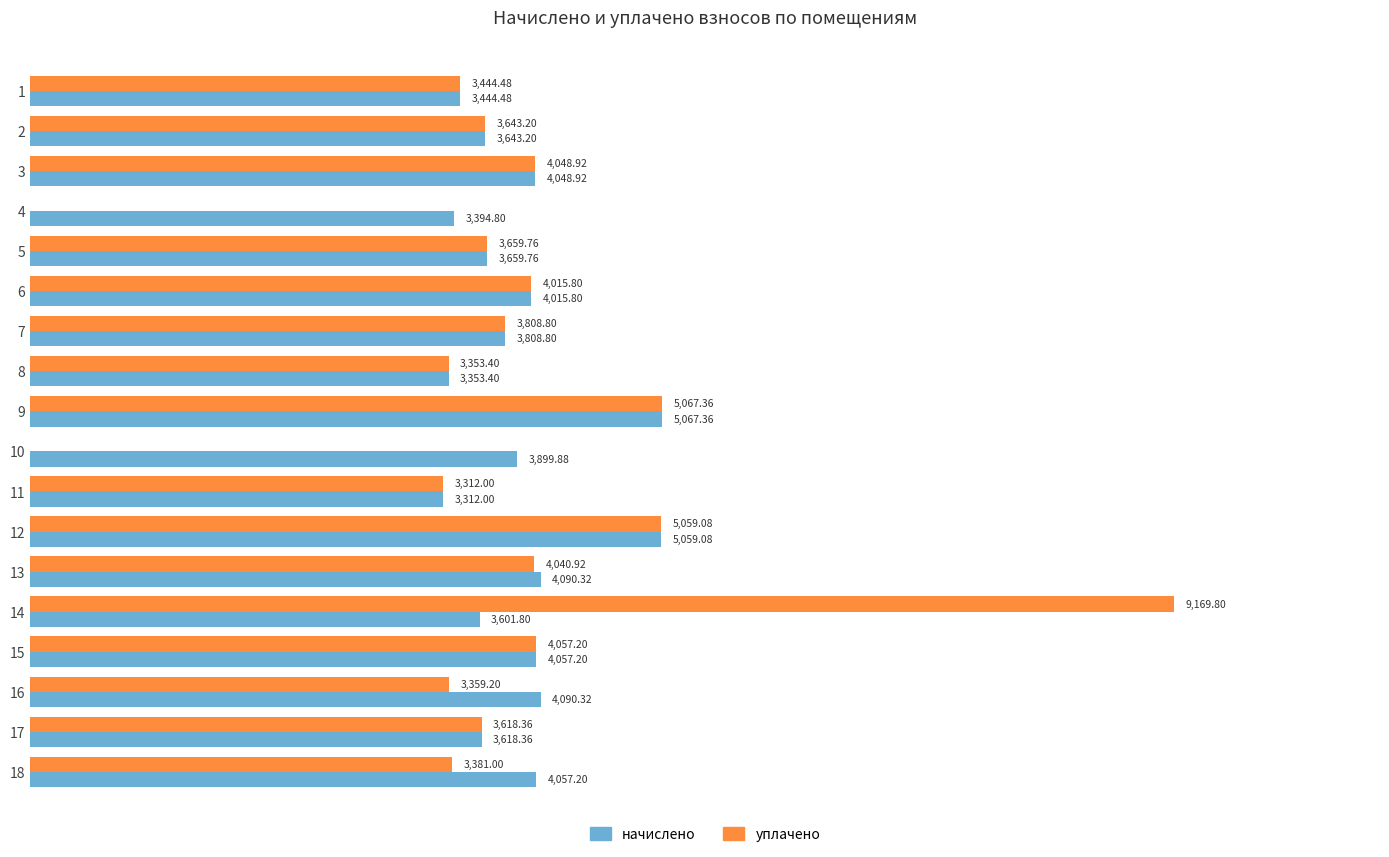

What are all the series names shown in the legend?

начислено, уплачено